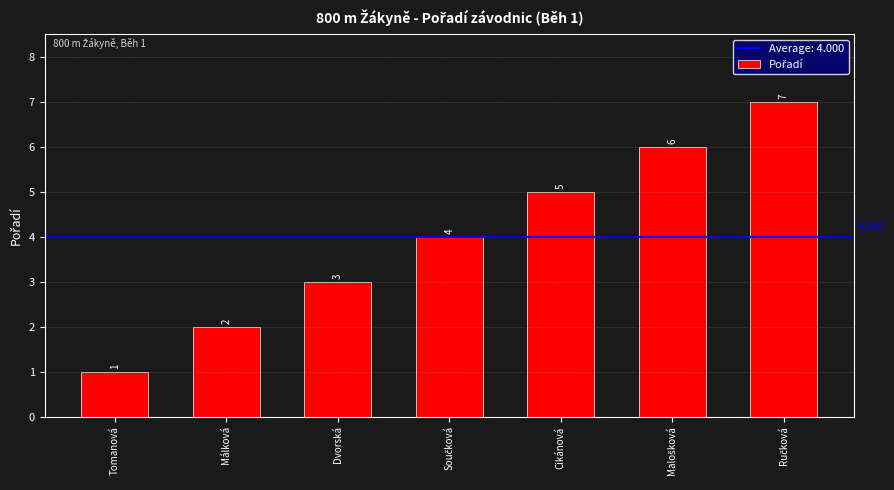

What is the label of the 3rd bar from the left?

Dvorská